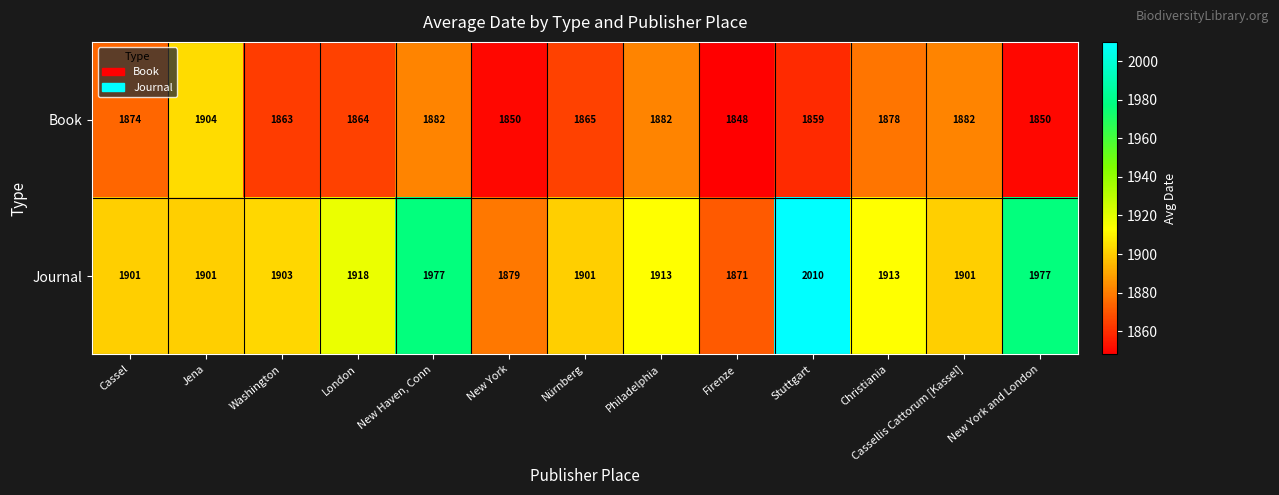

Which series has the widest spread of values?

Journal